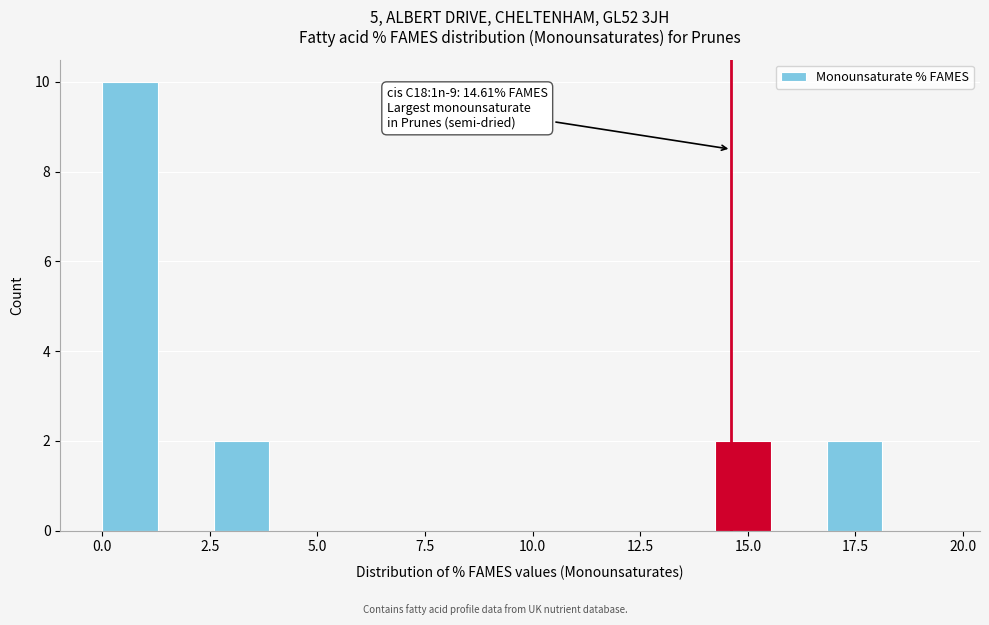

Around what value on the x-axis is the tallest bar? Give the approximate position of its centre, as read against the axis.

0.5